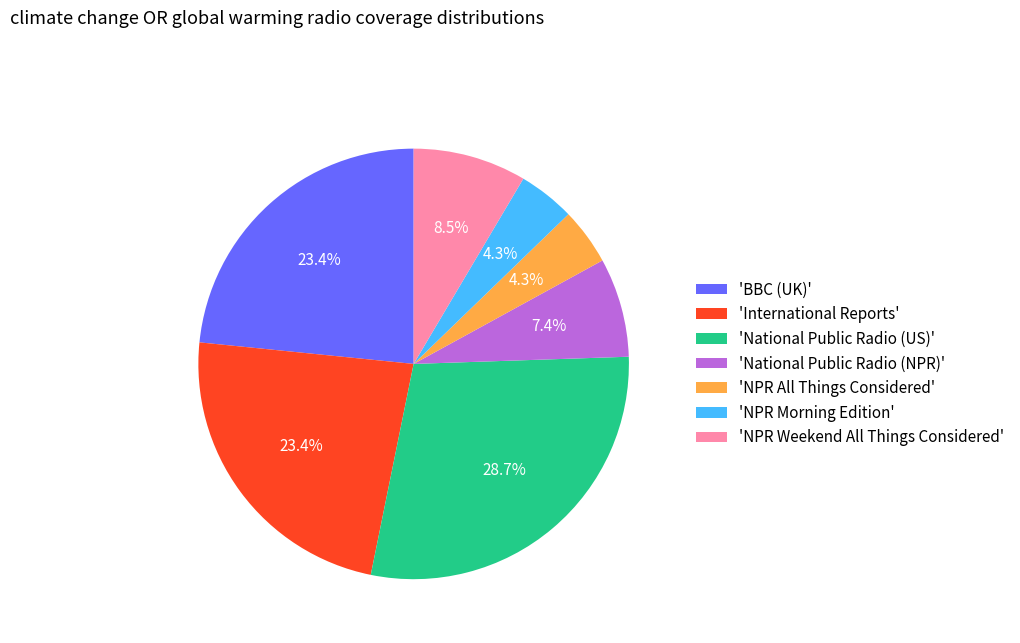

What is the largest slice in the pie chart?

'National Public Radio (US)'